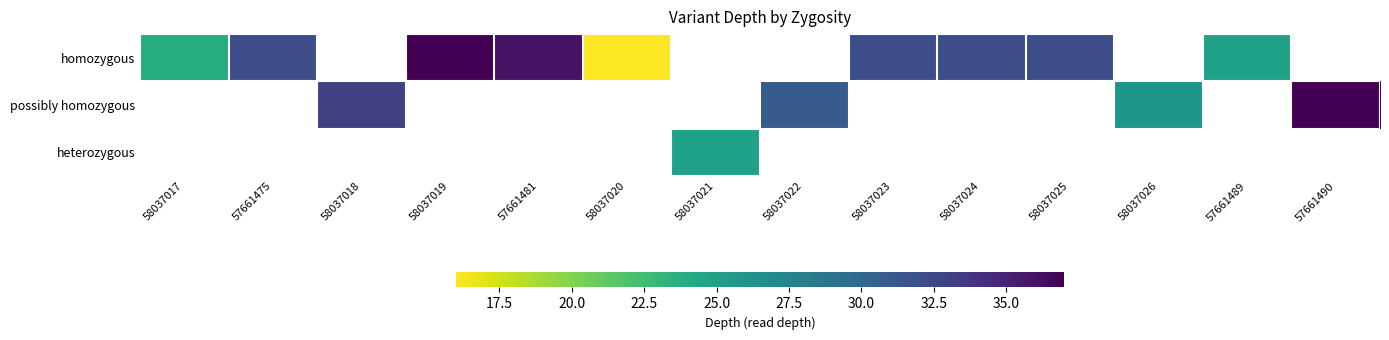

How many positive values does the possibly homozygous series have?

4